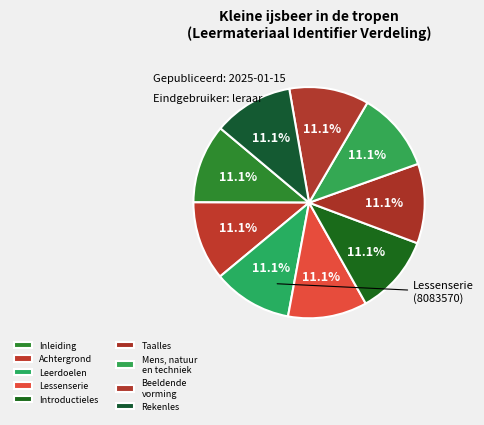

What is the smallest slice in the pie chart?

Inleiding